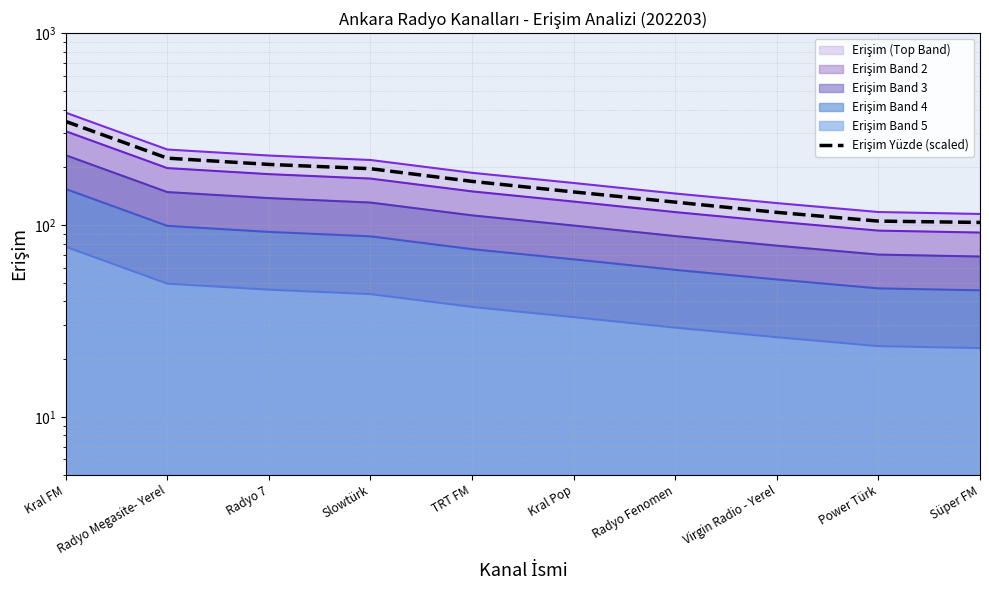

At which label does the data first exceed 168?

Kral FM